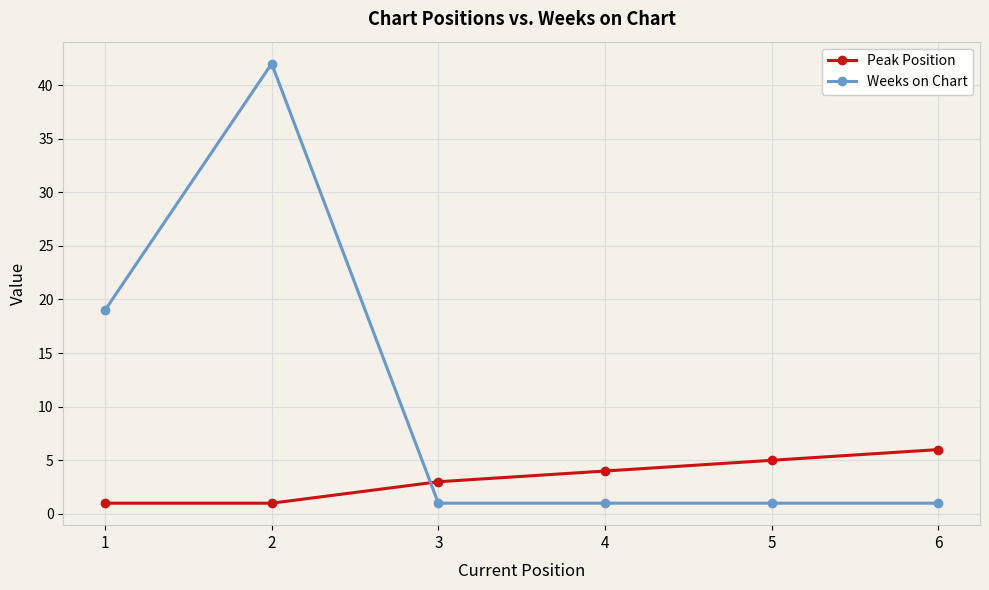

What is the total value across all series at 6?

7